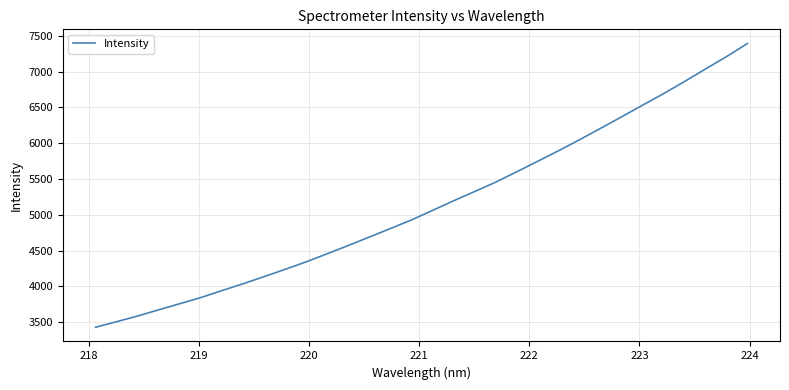

Reading left to right, list all the values displayed in this chart.

3428.5	3506.1	3585.7	3672.1	3757.2	3843.3	3940.3	4035.5	4135.1	4236.9	4341.5	4454.8	4569.5	4687.9	4806.3	4926.2	5059.1	5193.3	5322.1	5453.2	5597.7	5744.8	5893.4	6047.1	6206.1	6367.0	6530.0	6691.4	6861.0	7036.4	7209.2	7393.0